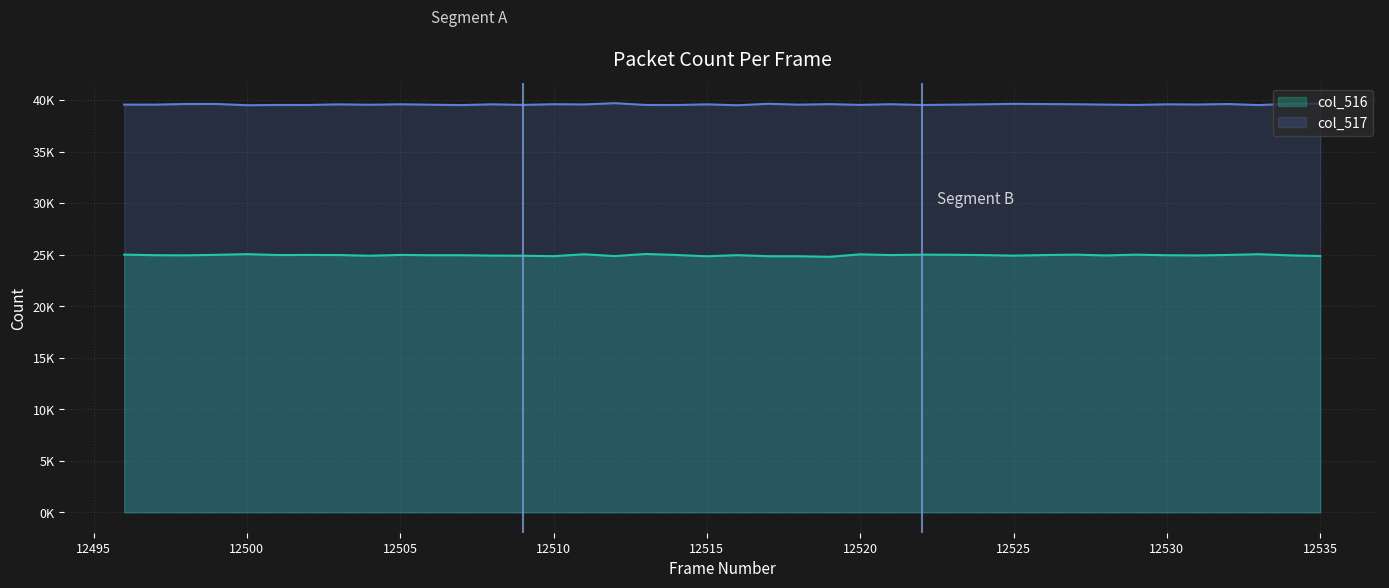

Is it true that col_517 equals 39554 at 12528?

True